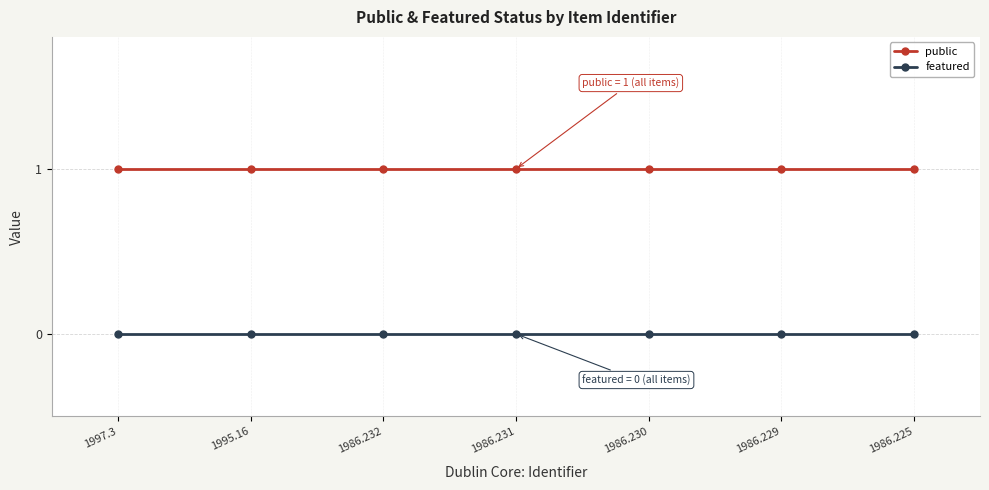

True or false: public and featured intersect in this chart.

False